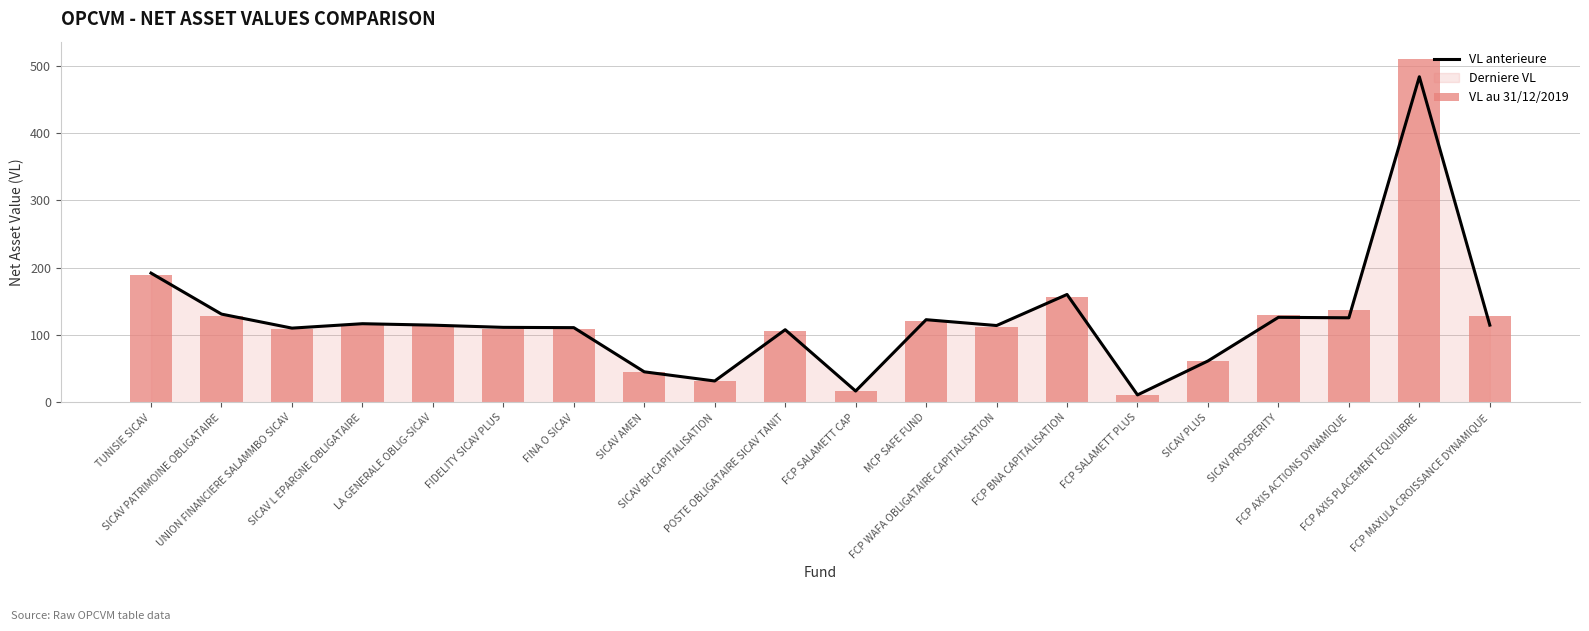

What is the average value of the VL anterieure series?

120.6